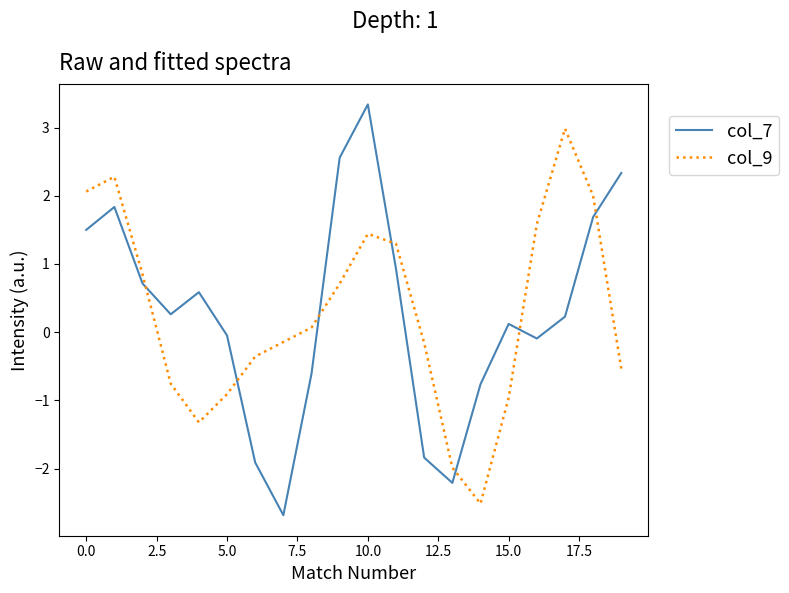

True or false: col_7 and col_9 cross at least once.

True